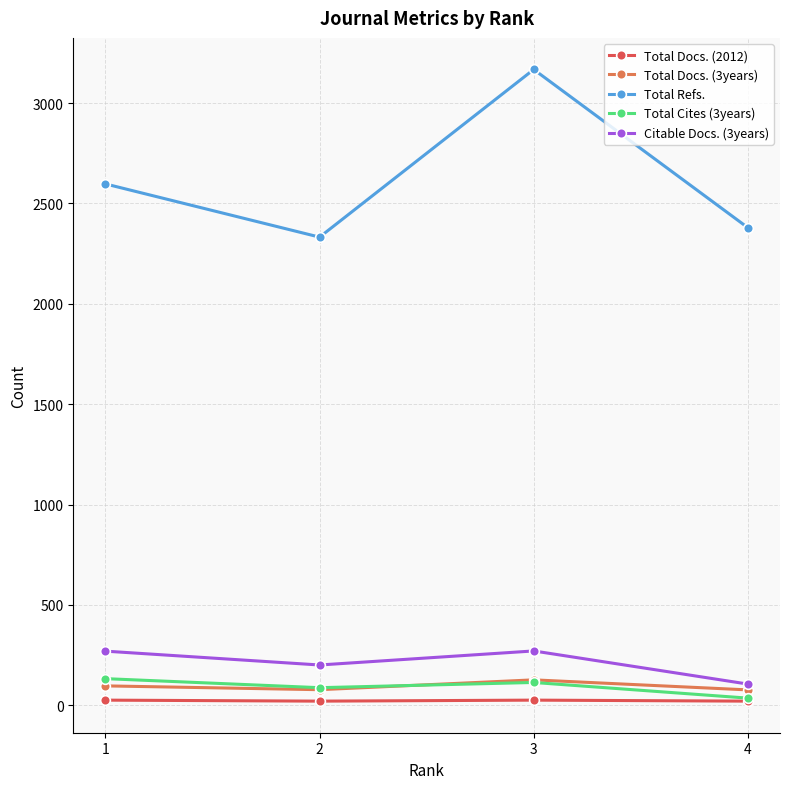

Is the value of Citable Docs. (3years) at 2 greater than the value of Total Refs. at 4?

No